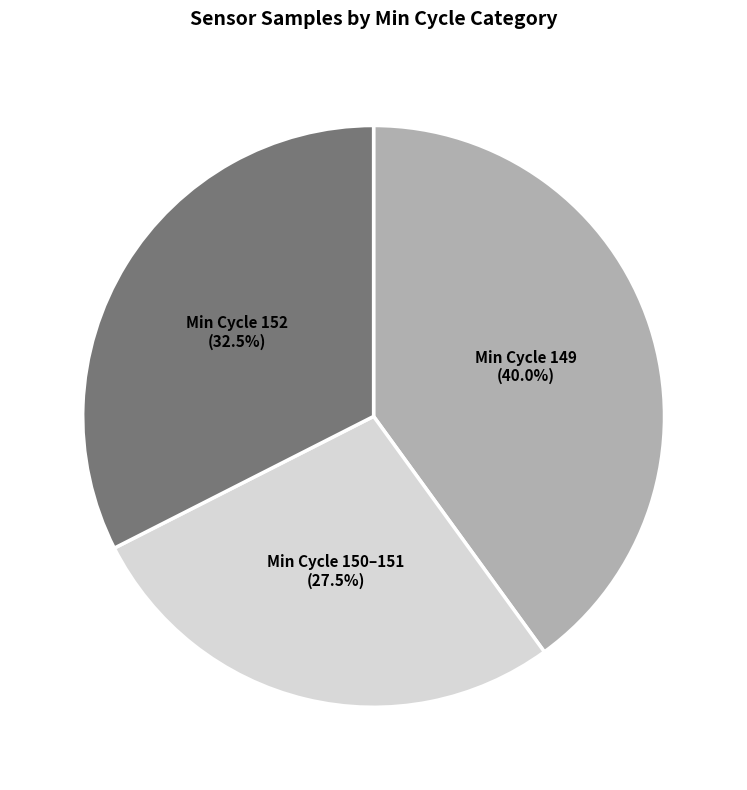

What is the ratio of the value at Min Cycle 152 (32.5%) to the value at Min Cycle 150–151 (27.5%)?

1.2